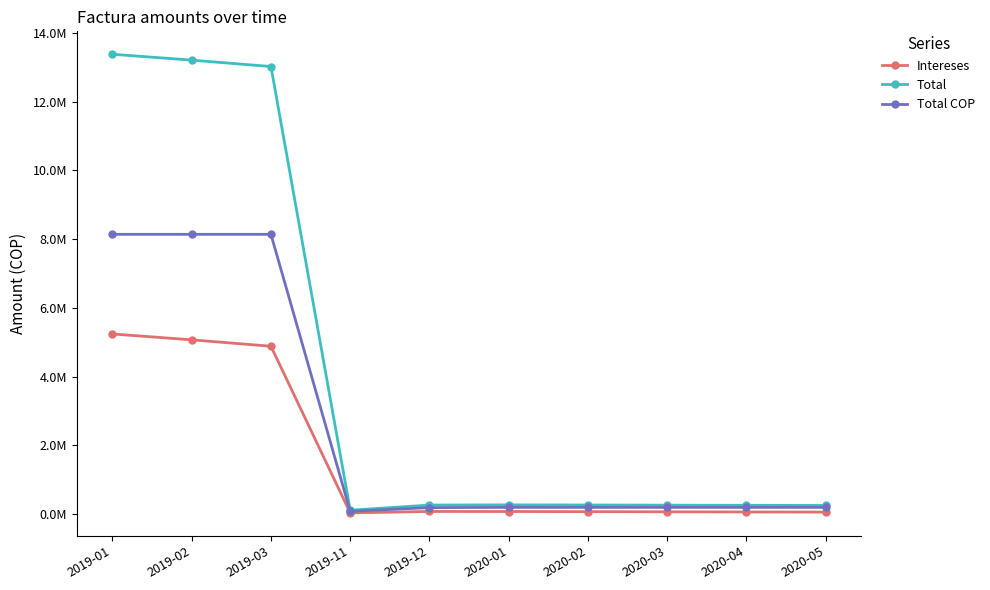

In Intereses, how many points are lower than both neighbors (excluding endpoints)?

1